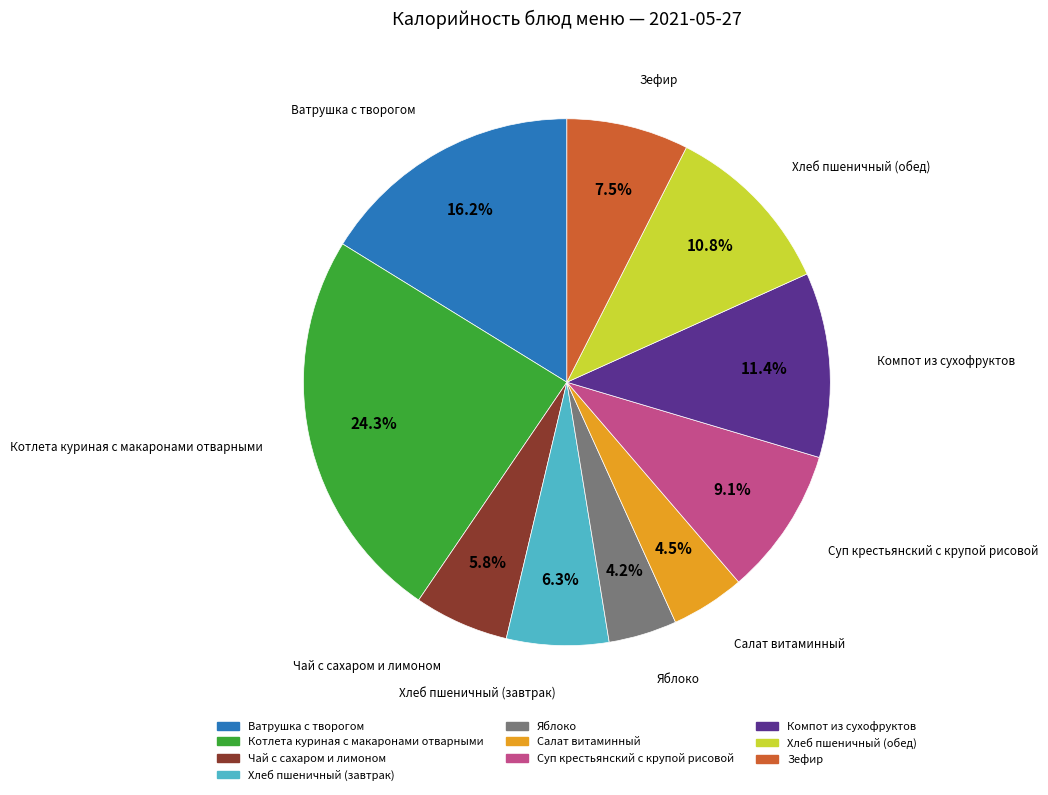

How many slices are in this pie chart?

10